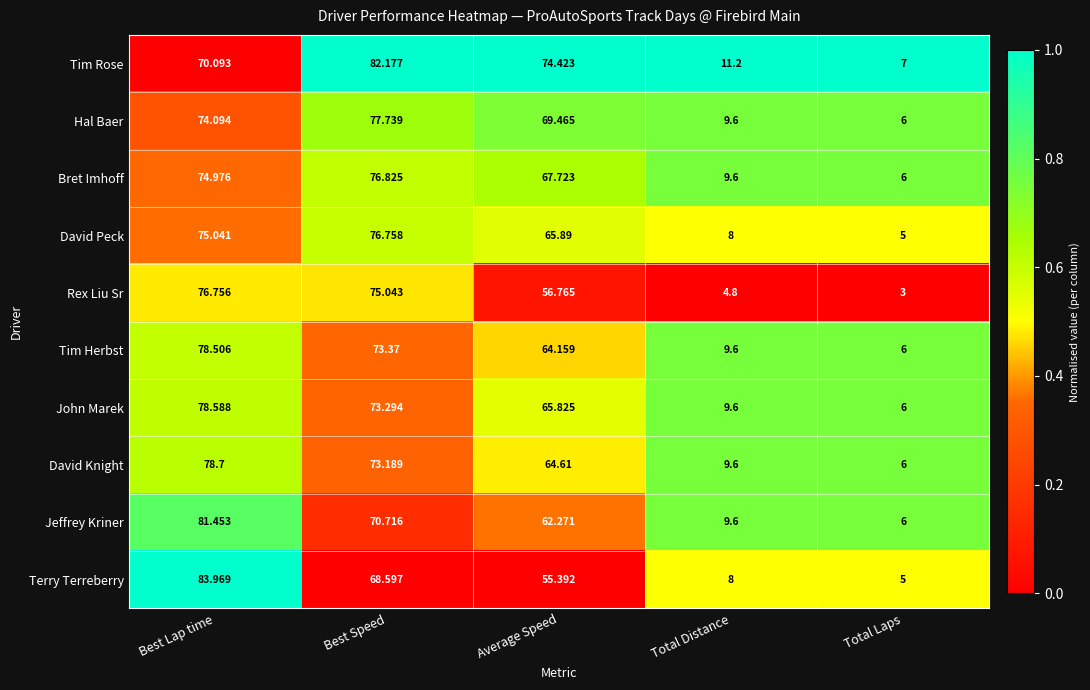

Which label corresponds to the largest value in the chart?

Best Lap time